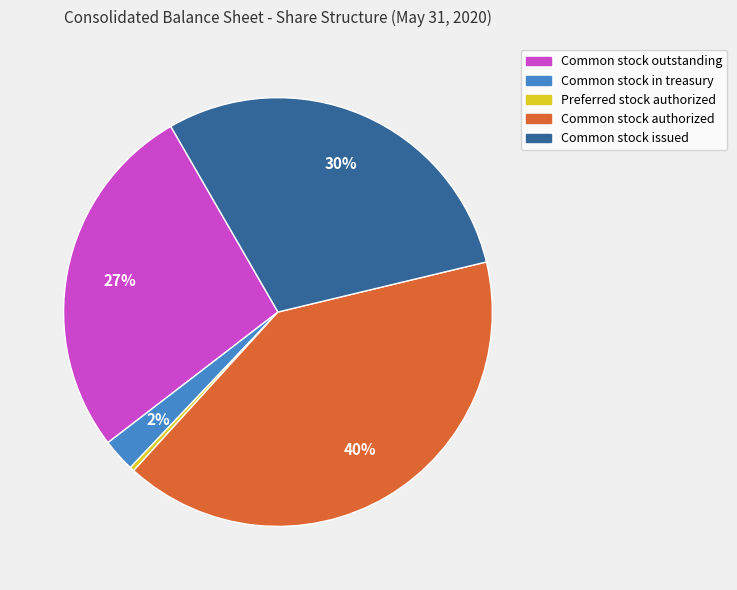

Rank the categories by value from highest to lowest.

Common stock authorized, Common stock issued, Common stock outstanding, Common stock in treasury, Preferred stock authorized